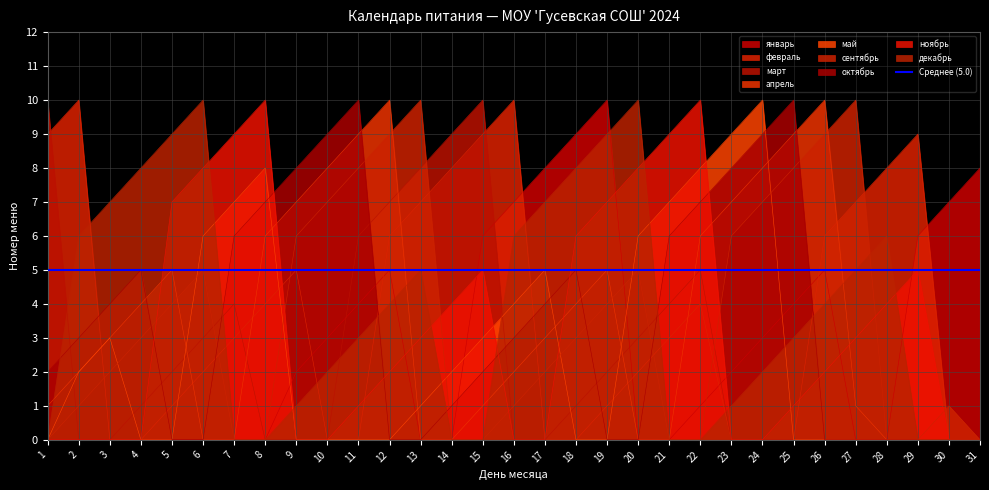

Is it true that ноябрь equals 10 at 18?

False